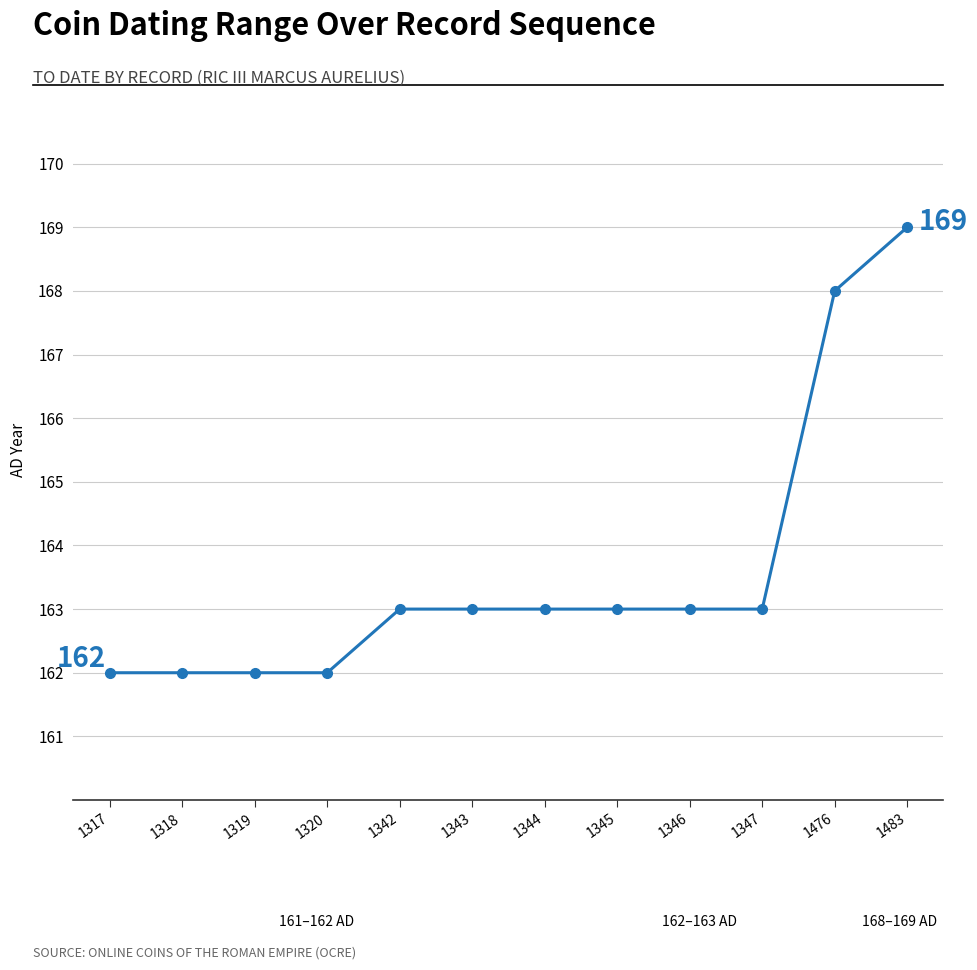

What is the difference between the maximum and minimum values?

7